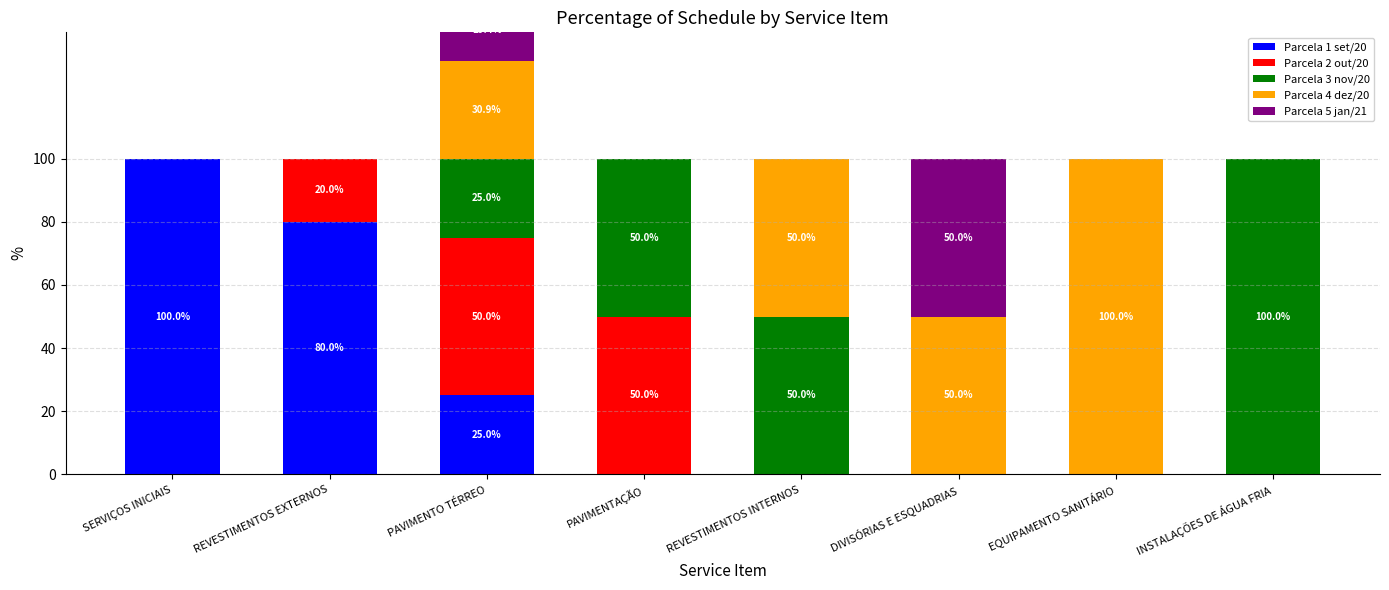

At which label does Parcela 3 nov/20 reach its minimum?

SERVIÇOS INICIAIS